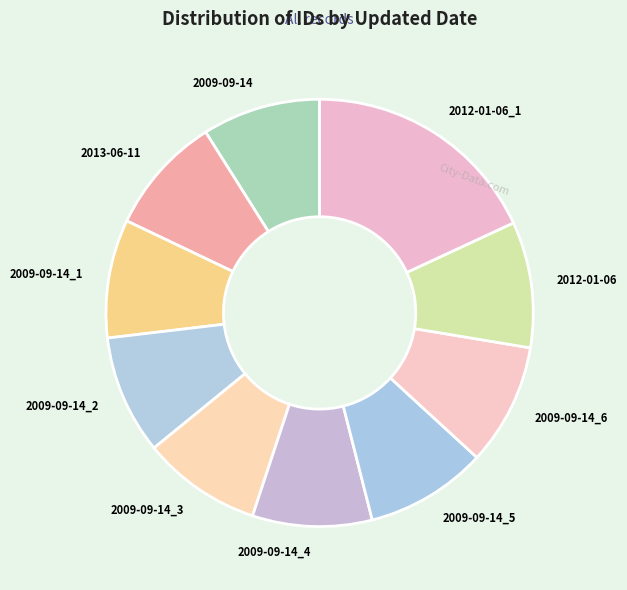

Is 2009-09-14_4 the majority of the pie?

No